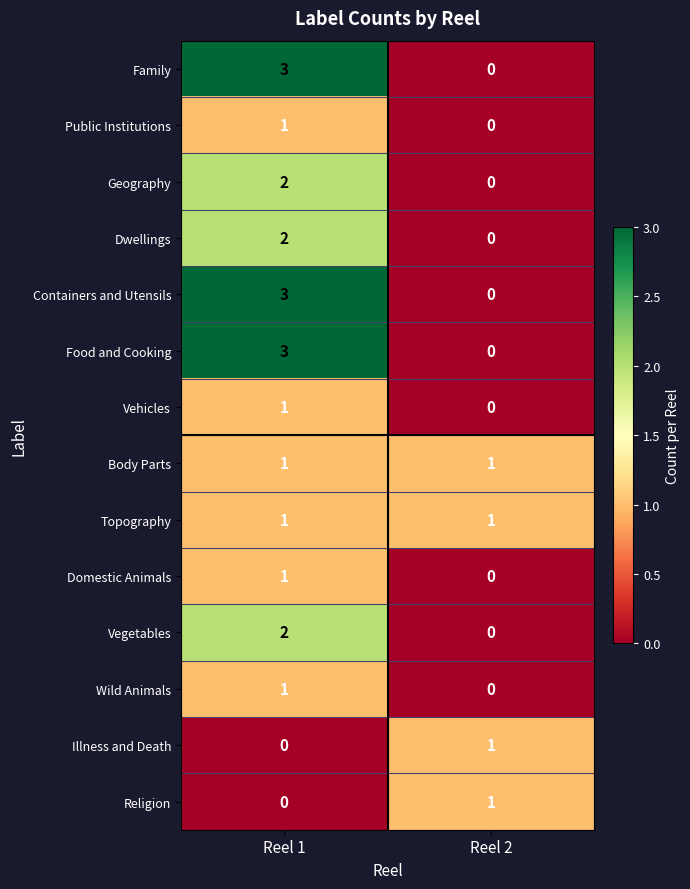

True or false: Religion has a value of 0 at Reel 1.

True